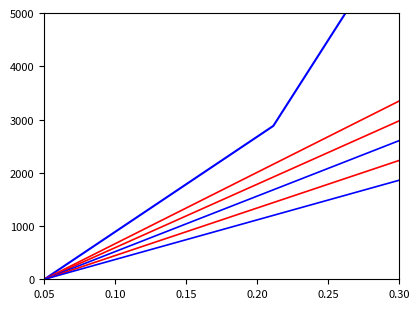

True or false: Mass Channel 5 has more than 2 points higher than both neighbors.

False